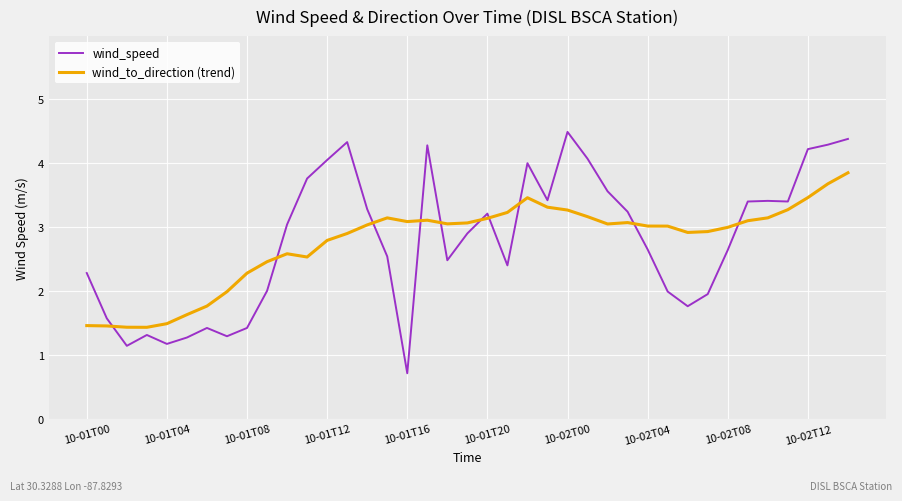

List the series in order of their peak value, highest first.

wind_speed, wind_to_direction (trend)